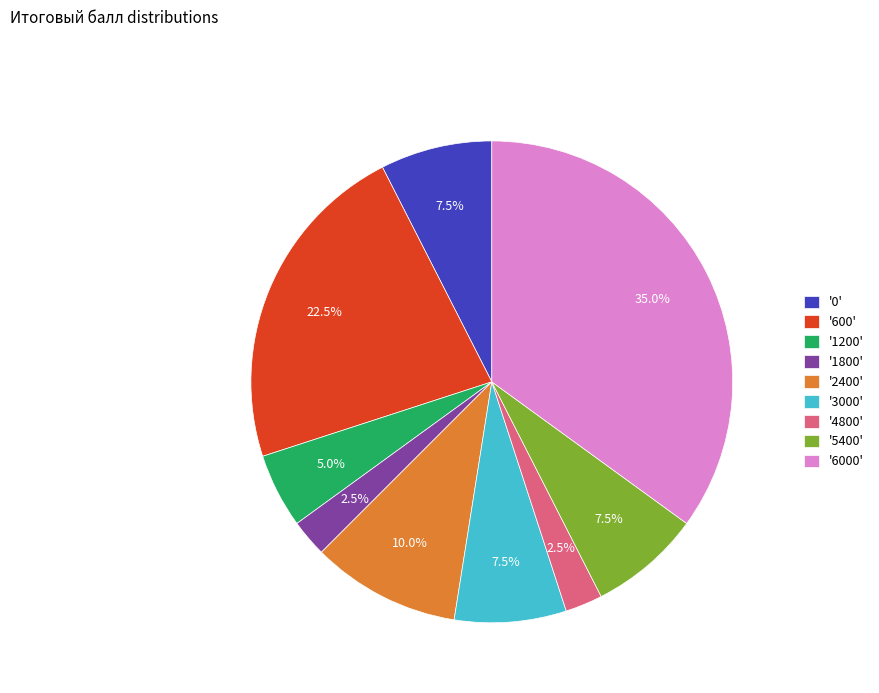

Do '1800' and '2400' together represent more than half of the pie?

No